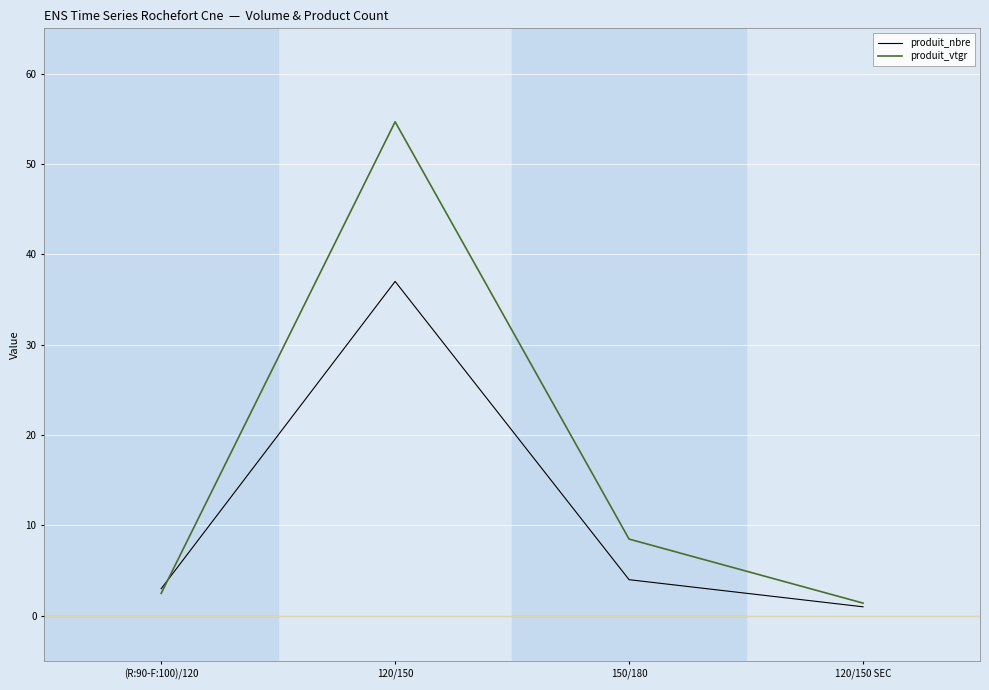

What is the total value across all series at (R:90-F:100)/120?

5.5